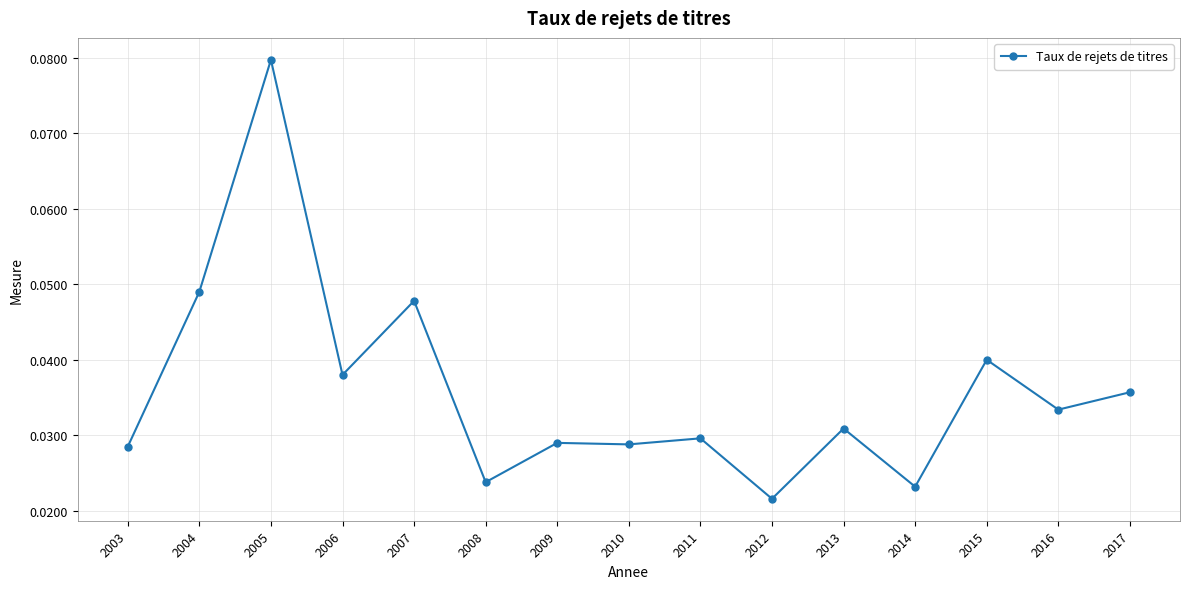

Between 2007 and 2010, which is larger?

2007